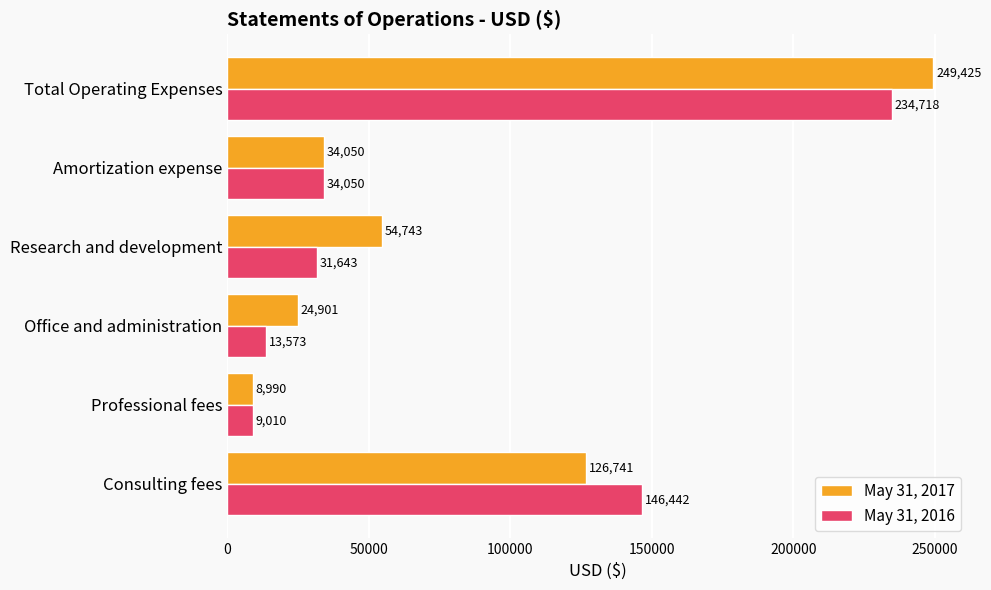

What is the difference between the maximum and second lowest values in the May 31, 2017 series?

224524